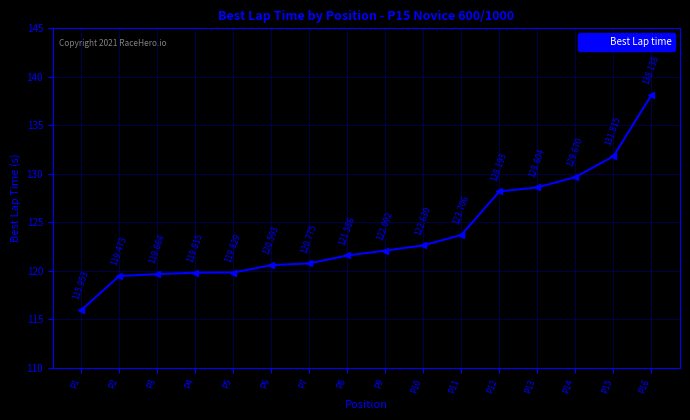

What is the difference between the maximum and second lowest values?

18.7